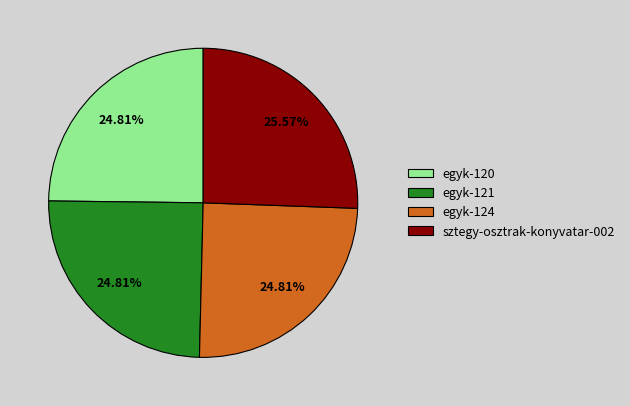

Which slice is the largest?

sztegy-osztrak-konyvatar-002